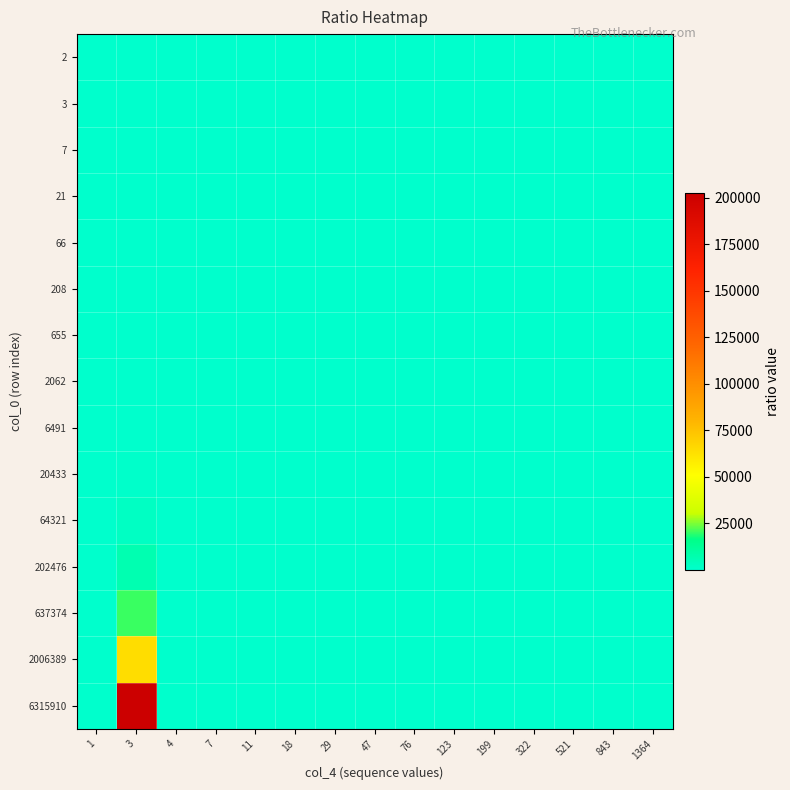

At which category is the sum across all series the highest?

3